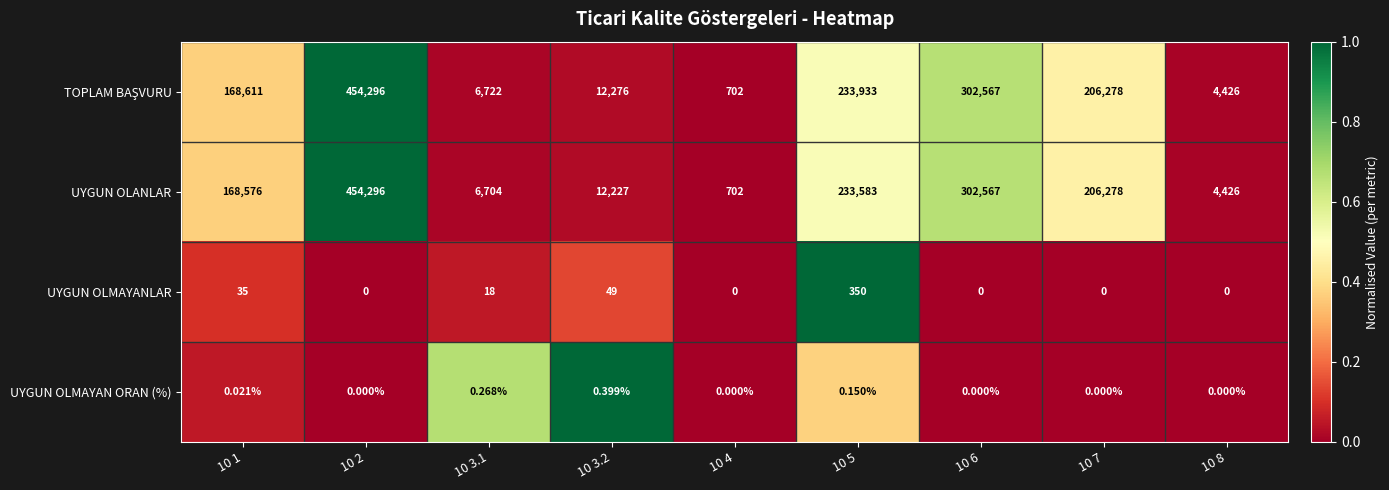

Which series changed the most between 10 3.1 and 10 6?

UYGUN OLANLAR